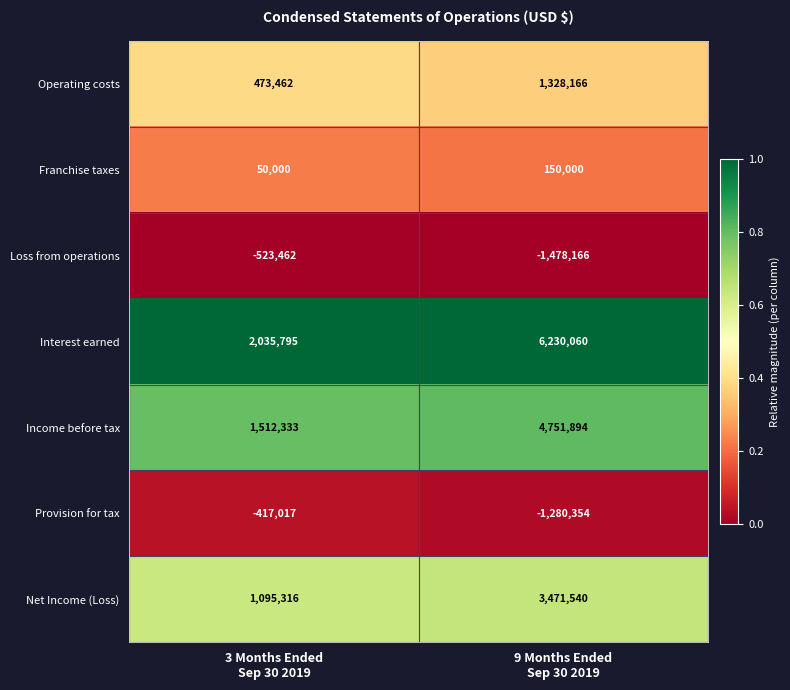

At how many categories does at least one series exceed 0?

2